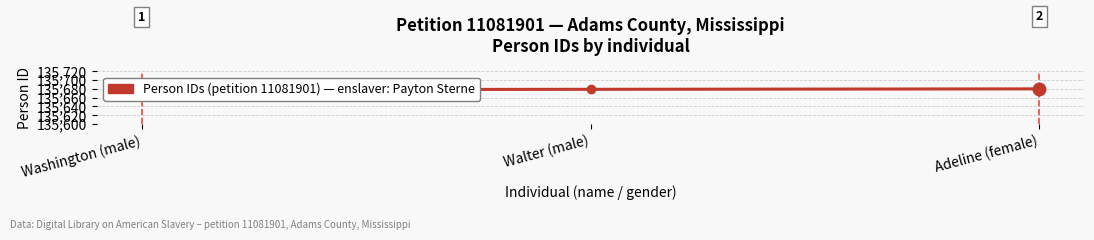

How many lines are shown in the chart?

1